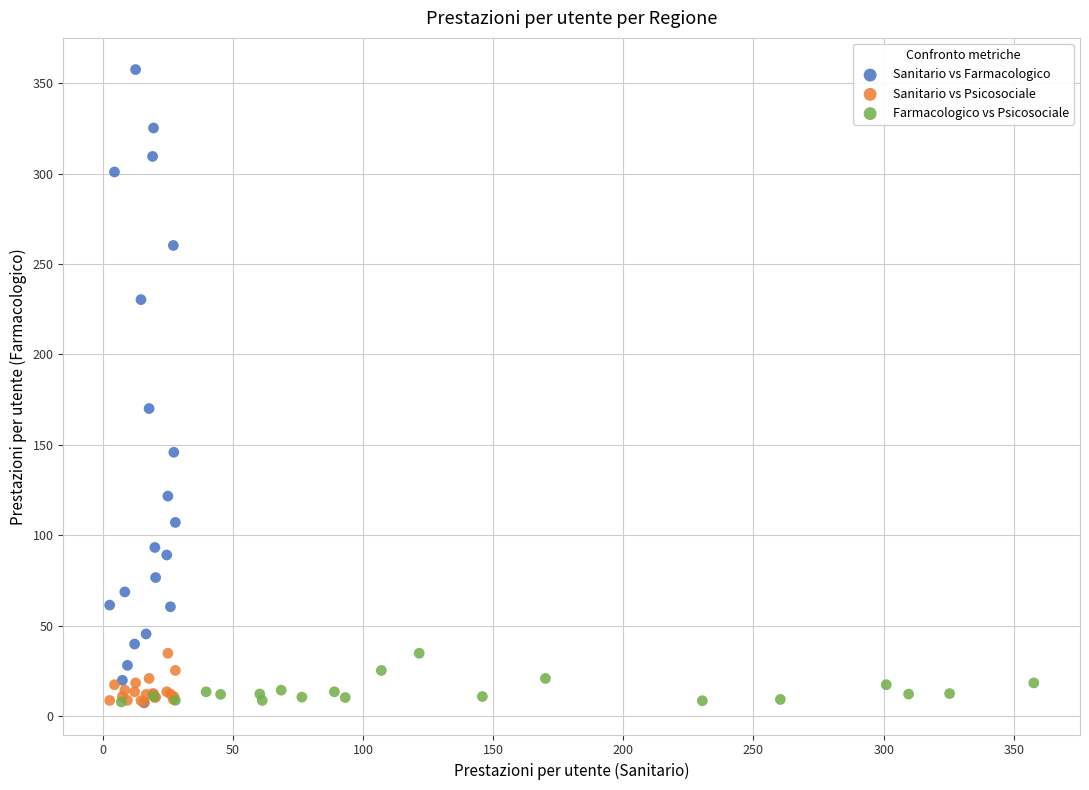

Which series reaches the maximum Y coordinate?

Sanitario vs Farmacologico